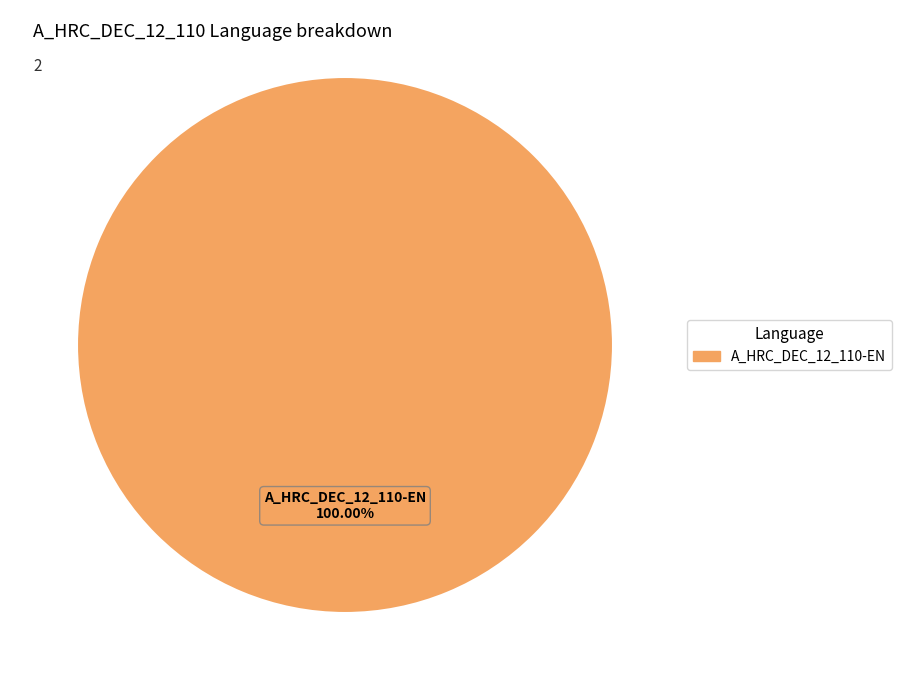

Does any single category account for the majority?

Yes